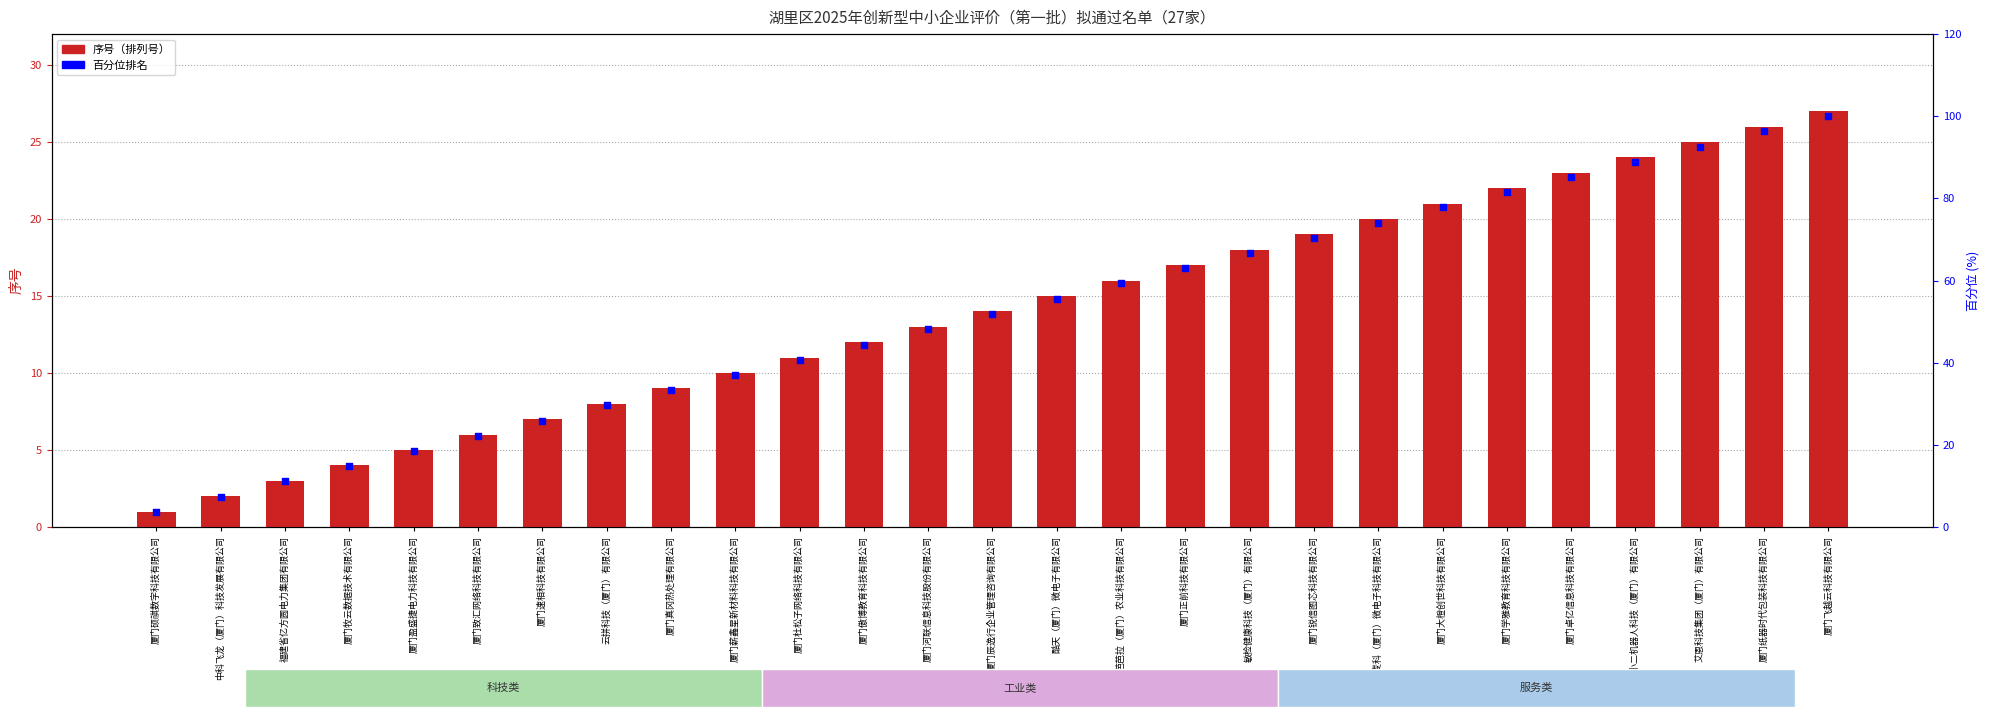

At how many categories does at least one series exceed 29?

20